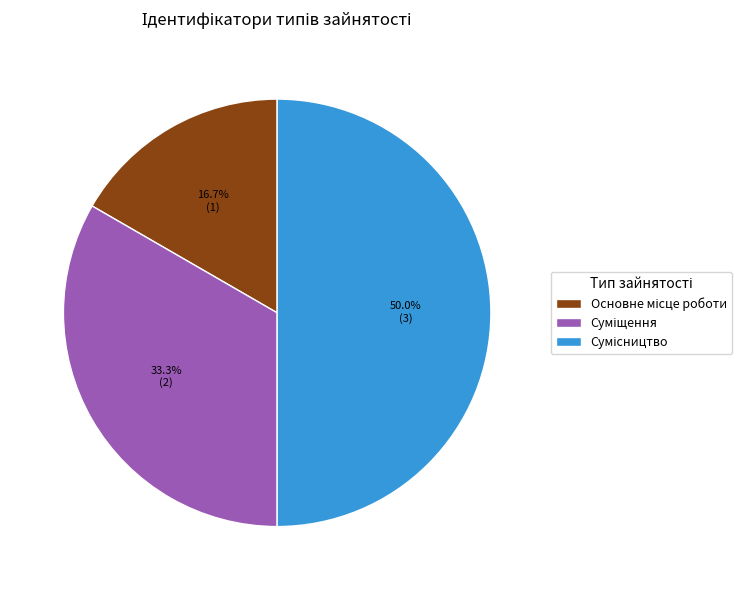

Is the sum of Суміщення and Основне місце роботи greater than half?

No